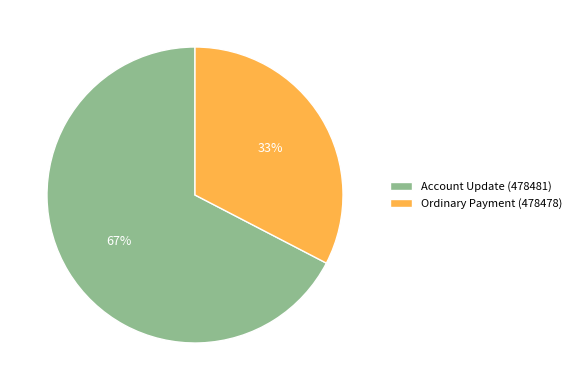

The Account Update (478481) slice represents 54% of the pie. True or false?

False